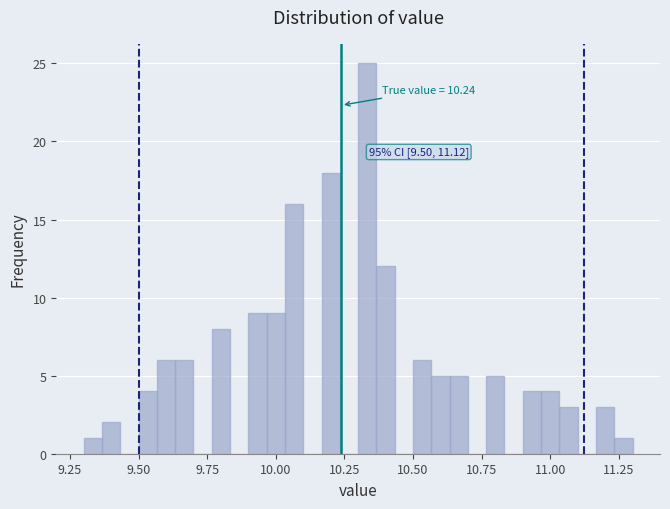

Around what value on the x-axis is the tallest bar? Give the approximate position of its centre, as read against the axis.

10.35